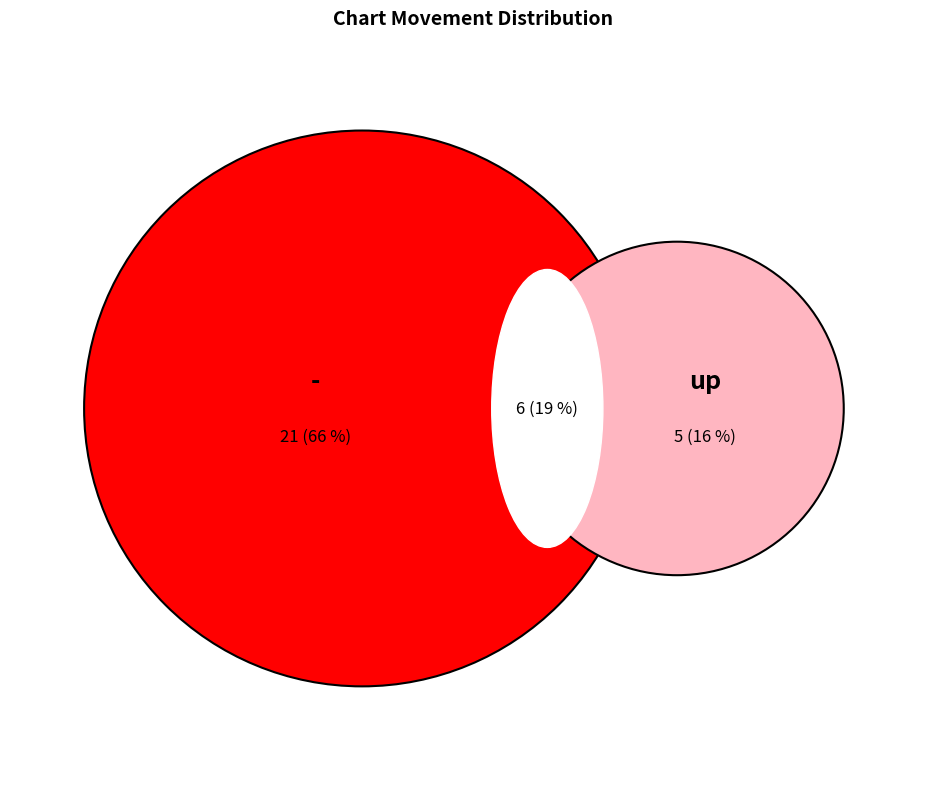

To the nearest percent, what is the average slice percentage?

33%